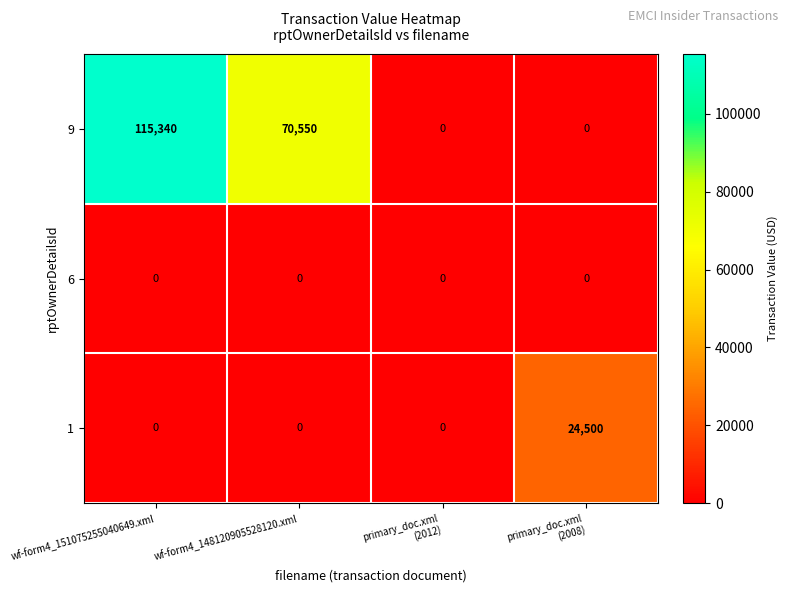

Rank the series by their maximum value, from lowest to highest.

6, 1, 9